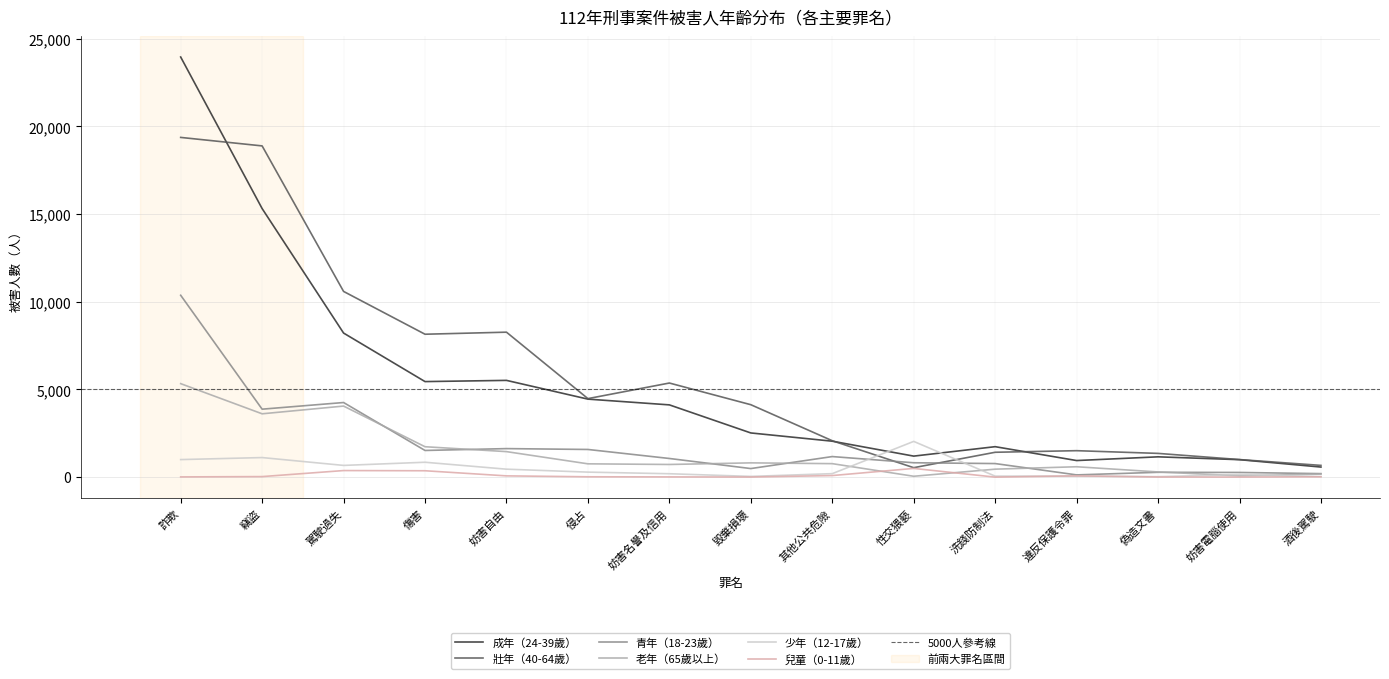

The value of 老年（65歲以上） at 違反保護令罪 is 828. True or false?

False